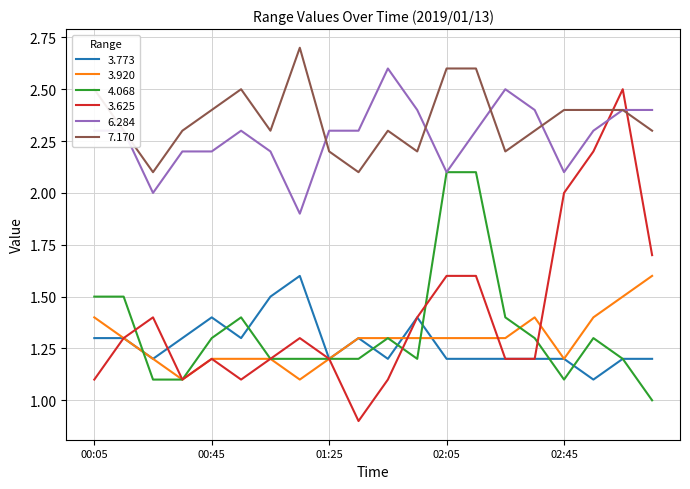

What is the smallest value displayed?

0.9